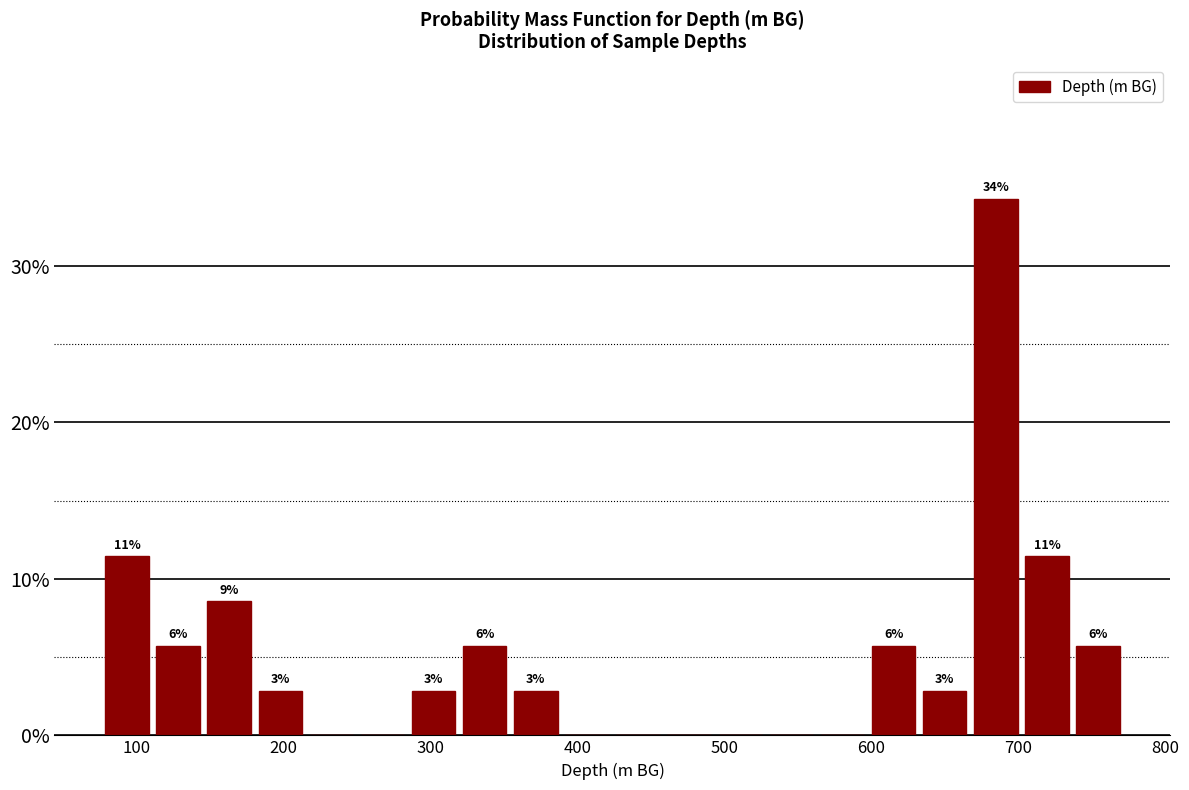

Read against the x-axis, roughly where is the centre of the tallest bar?

680